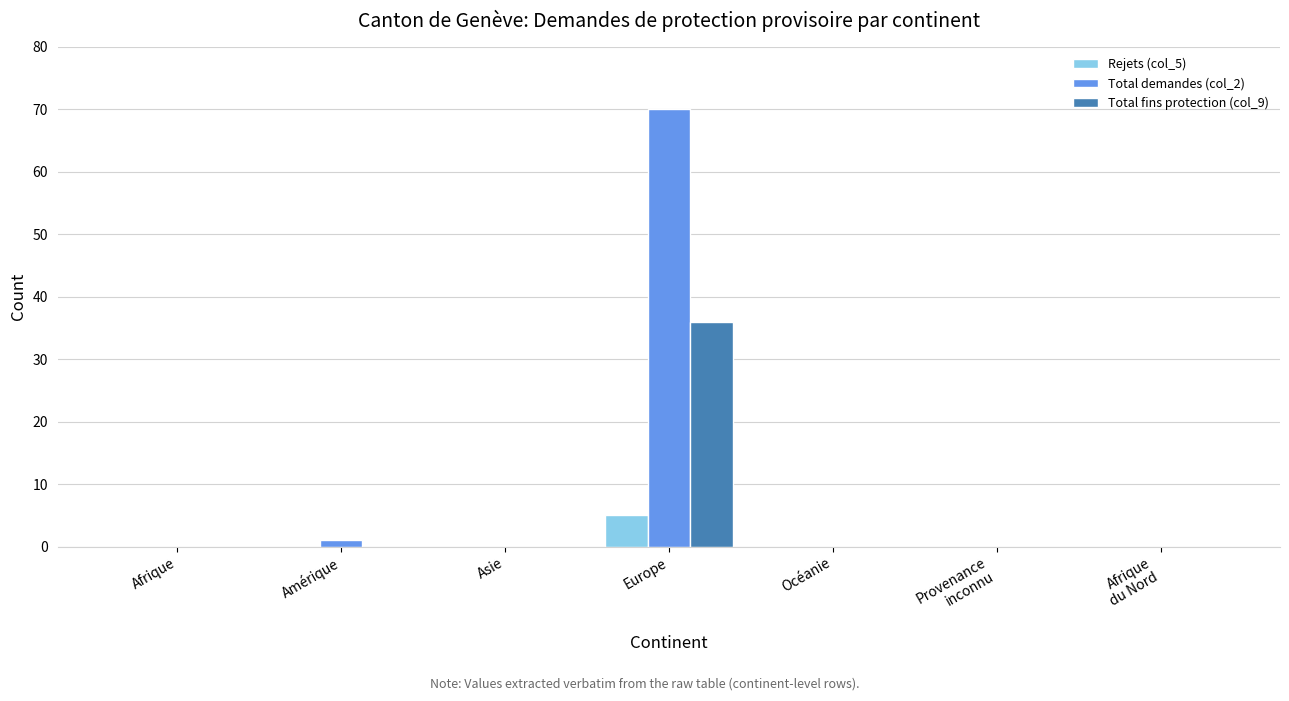

Which series has the largest total across all categories?

Total demandes (col_2)